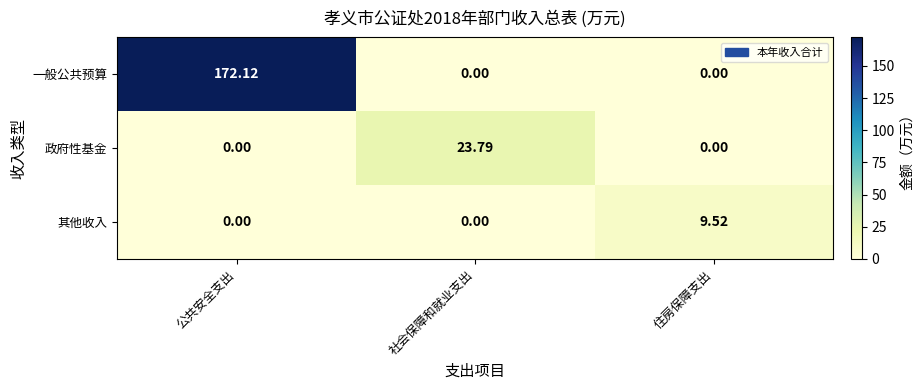

Is the value of 其他收入 at 公共安全支出 greater than the value of 一般公共预算 at 公共安全支出?

No